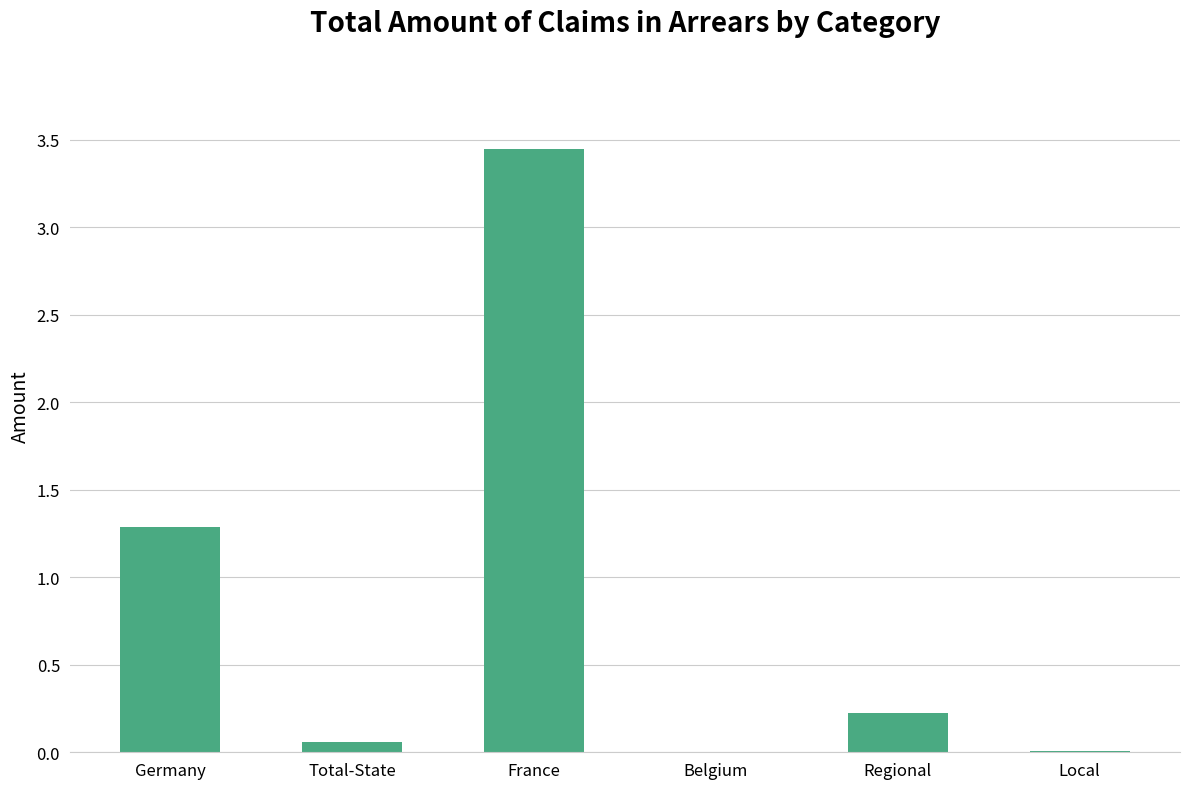

What is the sum of all values?

5.0